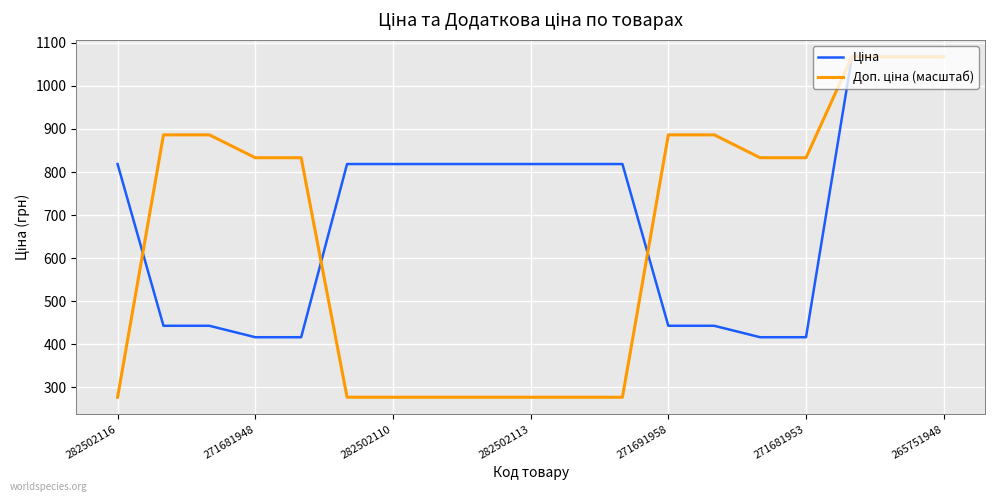

What is the label of the 11th point from the left?

10